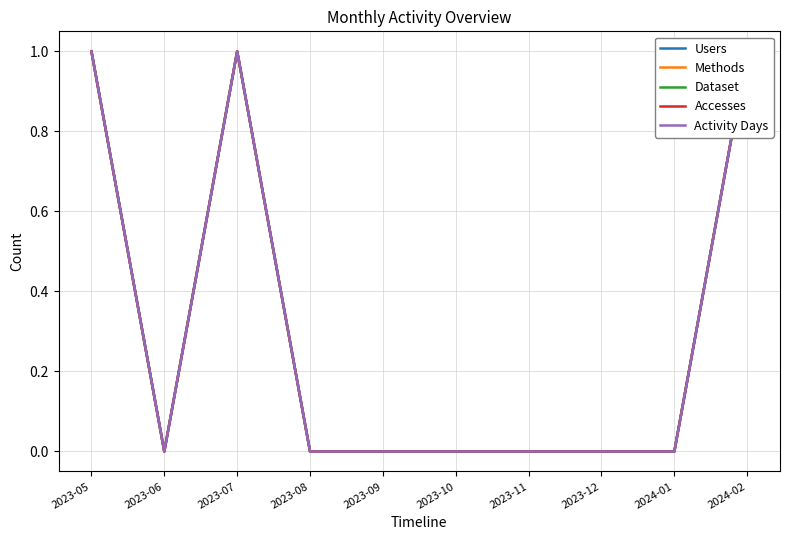

What is the greatest value displayed?

1